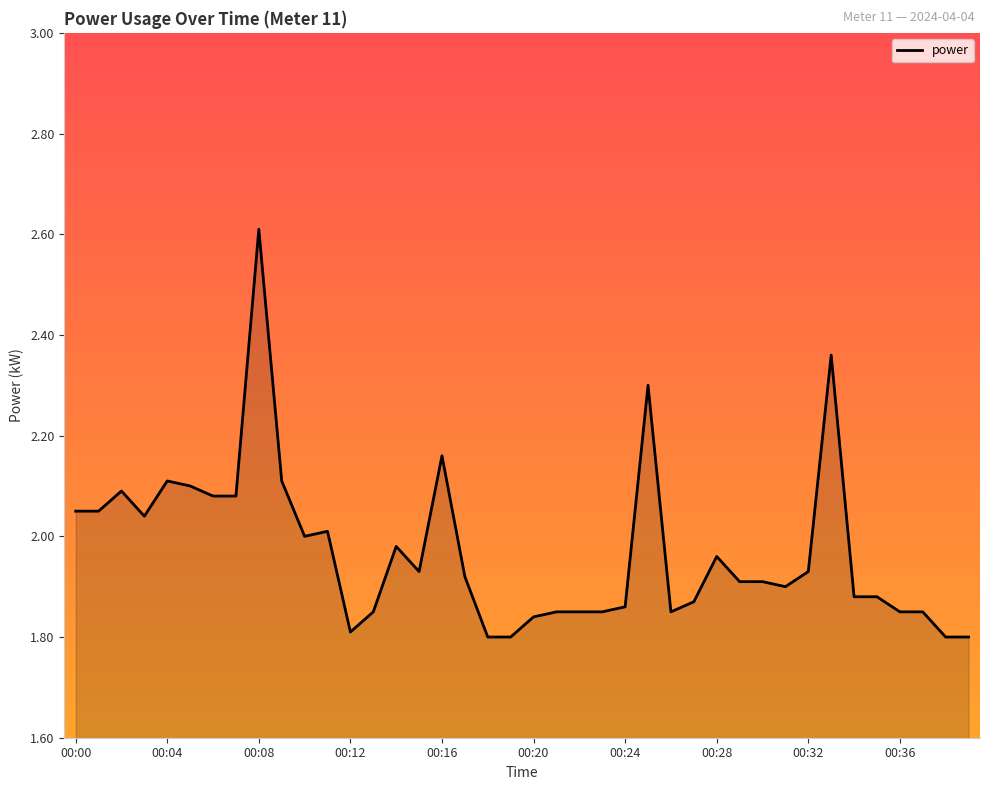

What is the difference between the maximum and minimum values?

0.8